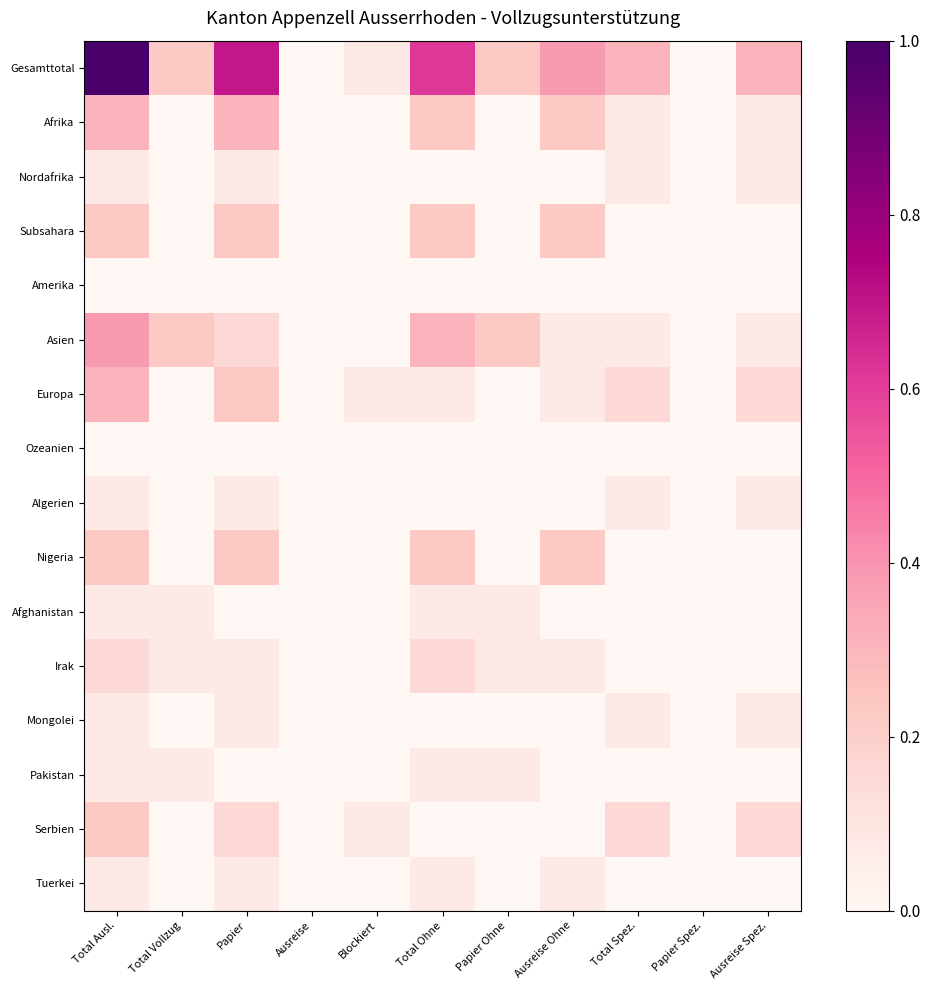

Reading left to right, list all the values displayed in this chart.

Gesamttotal: Total Ausl.=1.0	Total Vollzug=0.2	Papier=0.7	Ausreise=0.0	Blockiert=0.1	Total Ohne=0.6	Papier Ohne=0.2	Ausreise Ohne=0.4	Total Spez.=0.3	Papier Spez.=0.0	Ausreise Spez.=0.3
Afrika: Total Ausl.=0.3	Total Vollzug=0.0	Papier=0.3	Ausreise=0.0	Blockiert=0.0	Total Ohne=0.2	Papier Ohne=0.0	Ausreise Ohne=0.2	Total Spez.=0.1	Papier Spez.=0.0	Ausreise Spez.=0.1
Nordafrika: Total Ausl.=0.1	Total Vollzug=0.0	Papier=0.1	Ausreise=0.0	Blockiert=0.0	Total Ohne=0.0	Papier Ohne=0.0	Ausreise Ohne=0.0	Total Spez.=0.1	Papier Spez.=0.0	Ausreise Spez.=0.1
Subsahara: Total Ausl.=0.2	Total Vollzug=0.0	Papier=0.2	Ausreise=0.0	Blockiert=0.0	Total Ohne=0.2	Papier Ohne=0.0	Ausreise Ohne=0.2	Total Spez.=0.0	Papier Spez.=0.0	Ausreise Spez.=0.0
Amerika: Total Ausl.=0.0	Total Vollzug=0.0	Papier=0.0	Ausreise=0.0	Blockiert=0.0	Total Ohne=0.0	Papier Ohne=0.0	Ausreise Ohne=0.0	Total Spez.=0.0	Papier Spez.=0.0	Ausreise Spez.=0.0
Asien: Total Ausl.=0.4	Total Vollzug=0.2	Papier=0.2	Ausreise=0.0	Blockiert=0.0	Total Ohne=0.3	Papier Ohne=0.2	Ausreise Ohne=0.1	Total Spez.=0.1	Papier Spez.=0.0	Ausreise Spez.=0.1
Europa: Total Ausl.=0.3	Total Vollzug=0.0	Papier=0.2	Ausreise=0.0	Blockiert=0.1	Total Ohne=0.1	Papier Ohne=0.0	Ausreise Ohne=0.1	Total Spez.=0.2	Papier Spez.=0.0	Ausreise Spez.=0.2
Ozeanien: Total Ausl.=0.0	Total Vollzug=0.0	Papier=0.0	Ausreise=0.0	Blockiert=0.0	Total Ohne=0.0	Papier Ohne=0.0	Ausreise Ohne=0.0	Total Spez.=0.0	Papier Spez.=0.0	Ausreise Spez.=0.0
Algerien: Total Ausl.=0.1	Total Vollzug=0.0	Papier=0.1	Ausreise=0.0	Blockiert=0.0	Total Ohne=0.0	Papier Ohne=0.0	Ausreise Ohne=0.0	Total Spez.=0.1	Papier Spez.=0.0	Ausreise Spez.=0.1
Nigeria: Total Ausl.=0.2	Total Vollzug=0.0	Papier=0.2	Ausreise=0.0	Blockiert=0.0	Total Ohne=0.2	Papier Ohne=0.0	Ausreise Ohne=0.2	Total Spez.=0.0	Papier Spez.=0.0	Ausreise Spez.=0.0
Afghanistan: Total Ausl.=0.1	Total Vollzug=0.1	Papier=0.0	Ausreise=0.0	Blockiert=0.0	Total Ohne=0.1	Papier Ohne=0.1	Ausreise Ohne=0.0	Total Spez.=0.0	Papier Spez.=0.0	Ausreise Spez.=0.0
Irak: Total Ausl.=0.2	Total Vollzug=0.1	Papier=0.1	Ausreise=0.0	Blockiert=0.0	Total Ohne=0.2	Papier Ohne=0.1	Ausreise Ohne=0.1	Total Spez.=0.0	Papier Spez.=0.0	Ausreise Spez.=0.0
Mongolei: Total Ausl.=0.1	Total Vollzug=0.0	Papier=0.1	Ausreise=0.0	Blockiert=0.0	Total Ohne=0.0	Papier Ohne=0.0	Ausreise Ohne=0.0	Total Spez.=0.1	Papier Spez.=0.0	Ausreise Spez.=0.1
Pakistan: Total Ausl.=0.1	Total Vollzug=0.1	Papier=0.0	Ausreise=0.0	Blockiert=0.0	Total Ohne=0.1	Papier Ohne=0.1	Ausreise Ohne=0.0	Total Spez.=0.0	Papier Spez.=0.0	Ausreise Spez.=0.0
Serbien: Total Ausl.=0.2	Total Vollzug=0.0	Papier=0.2	Ausreise=0.0	Blockiert=0.1	Total Ohne=0.0	Papier Ohne=0.0	Ausreise Ohne=0.0	Total Spez.=0.2	Papier Spez.=0.0	Ausreise Spez.=0.2
Tuerkei: Total Ausl.=0.1	Total Vollzug=0.0	Papier=0.1	Ausreise=0.0	Blockiert=0.0	Total Ohne=0.1	Papier Ohne=0.0	Ausreise Ohne=0.1	Total Spez.=0.0	Papier Spez.=0.0	Ausreise Spez.=0.0